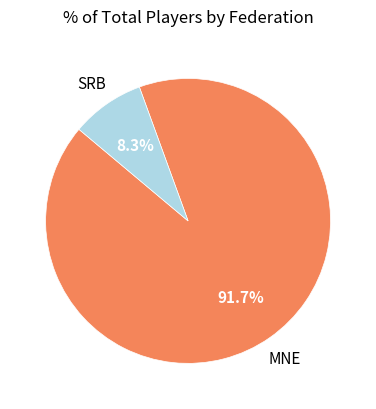

Is there a majority slice in this chart?

Yes